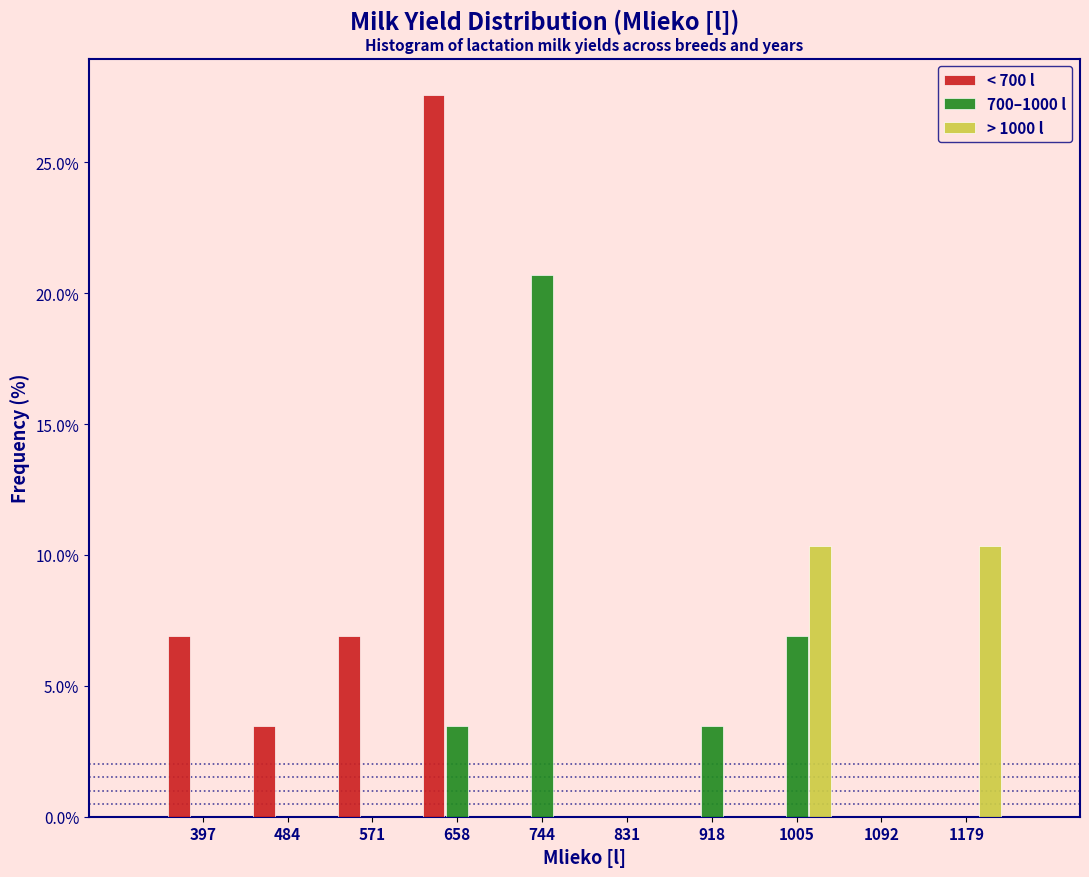

Reading left to right, transcribe this chart: for each range on the x-axis, give the height of each series' bar. Neither the bar edges nor the heights are printed on the chart, so give them approximately, as read against the axes.

350 to 440: < 700 l=7.0	700–1000 l=0	> 1000 l=0
440 to 530: < 700 l=3.5	700–1000 l=0	> 1000 l=0
530 to 610: < 700 l=7.0	700–1000 l=0	> 1000 l=0
610 to 700: < 700 l=27.5	700–1000 l=3.5	> 1000 l=0
700 to 790: < 700 l=0	700–1000 l=20.5	> 1000 l=0
790 to 880: < 700 l=0	700–1000 l=0	> 1000 l=0
880 to 960: < 700 l=0	700–1000 l=3.5	> 1000 l=0
960 to 1050: < 700 l=0	700–1000 l=7.0	> 1000 l=10.5
1050 to 1140: < 700 l=0	700–1000 l=0	> 1000 l=0
1140 to 1220: < 700 l=0	700–1000 l=0	> 1000 l=10.5